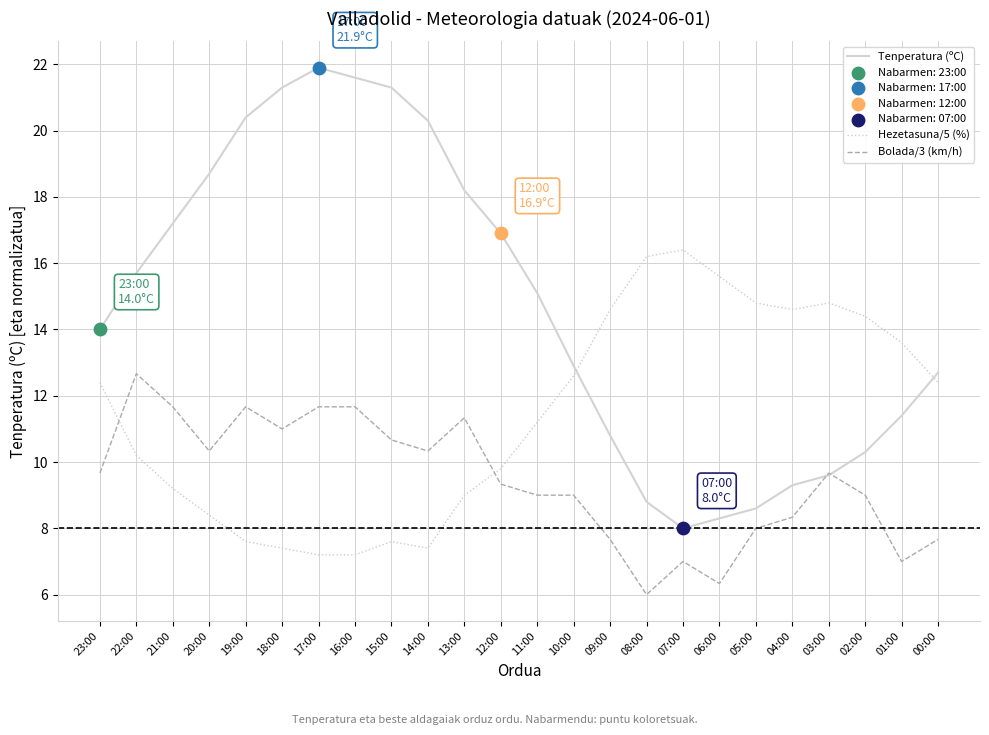

Which series has the largest total across all categories?

Tenperatura (ºC)